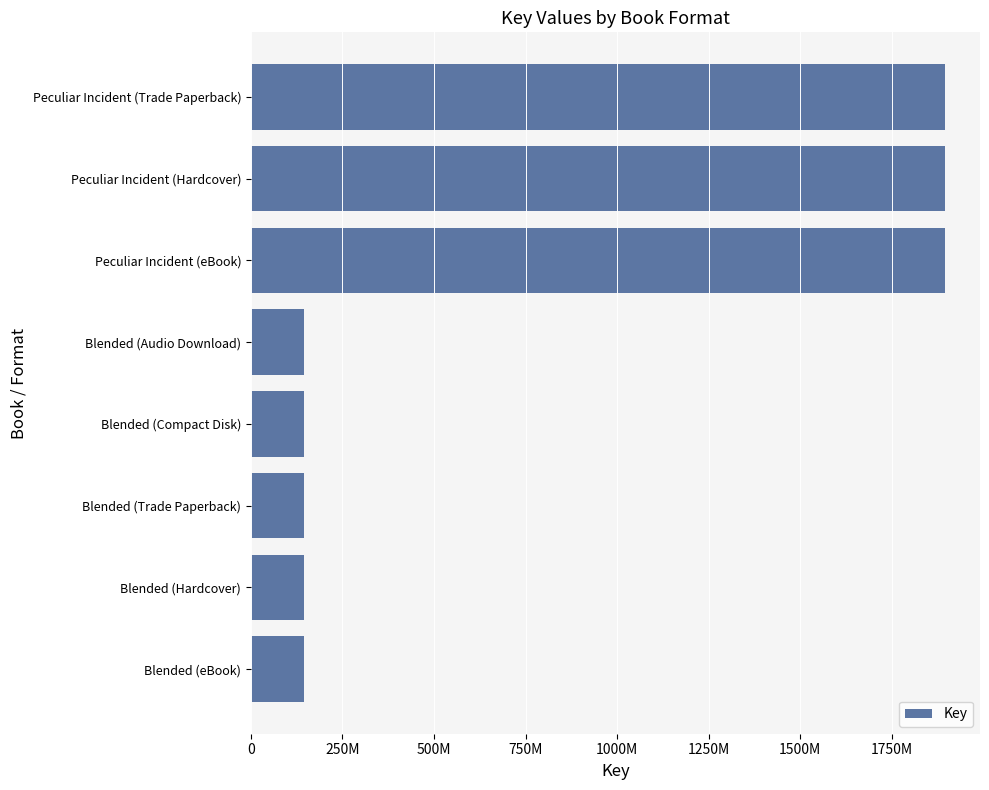

Are the bars horizontal?

Yes